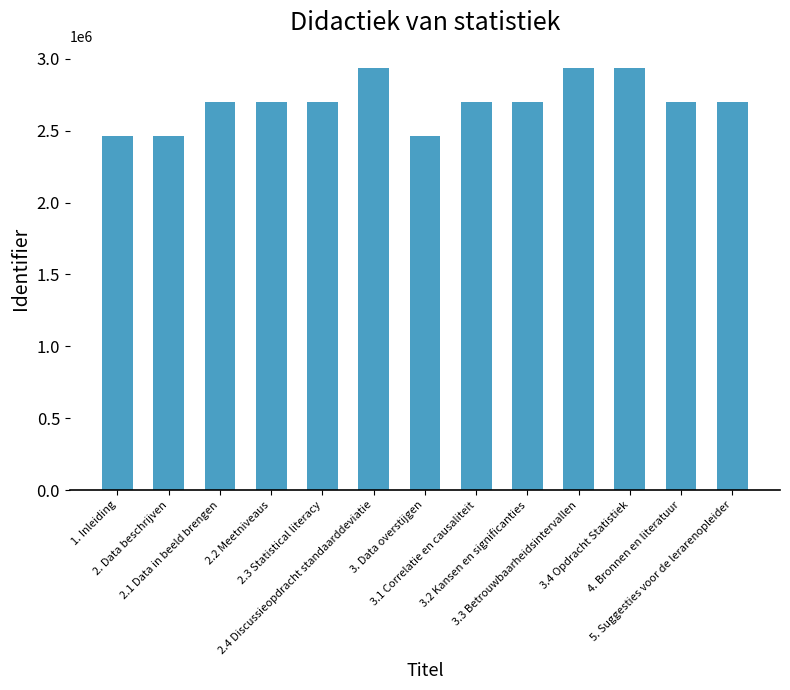

What is the minimum value shown in the chart?

2461608